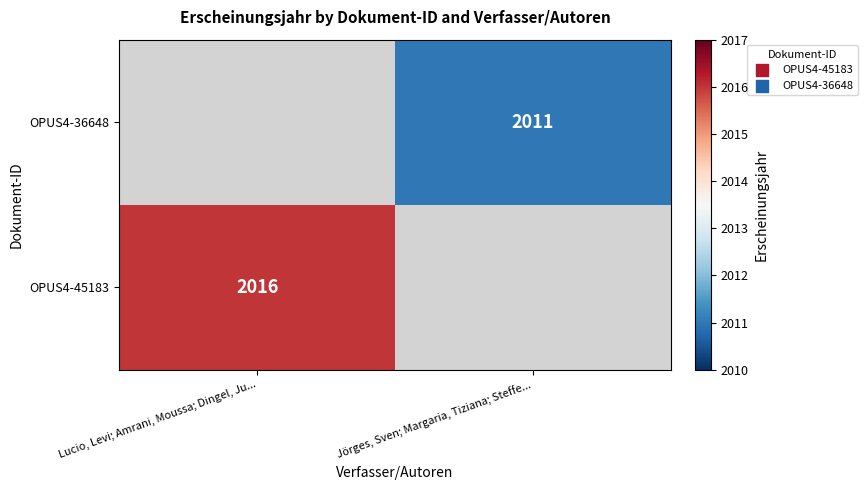

Is it true that OPUS4-36648 equals 2011 at Jörges, Sven; Margaria, Tiziana; Steffe...?

True